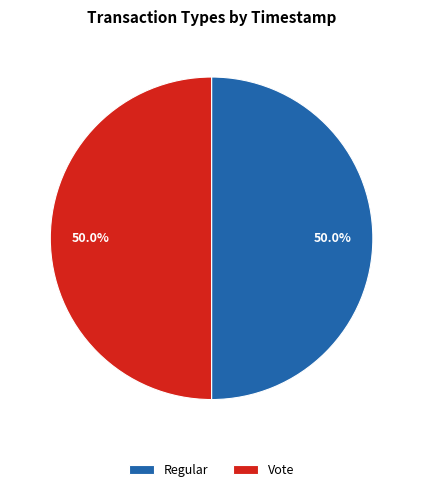

What is the total percentage of Regular and Vote?

100.0%